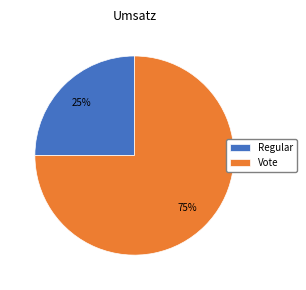

To the nearest percent, what is the difference between the Vote and Regular slice percentages?

50%